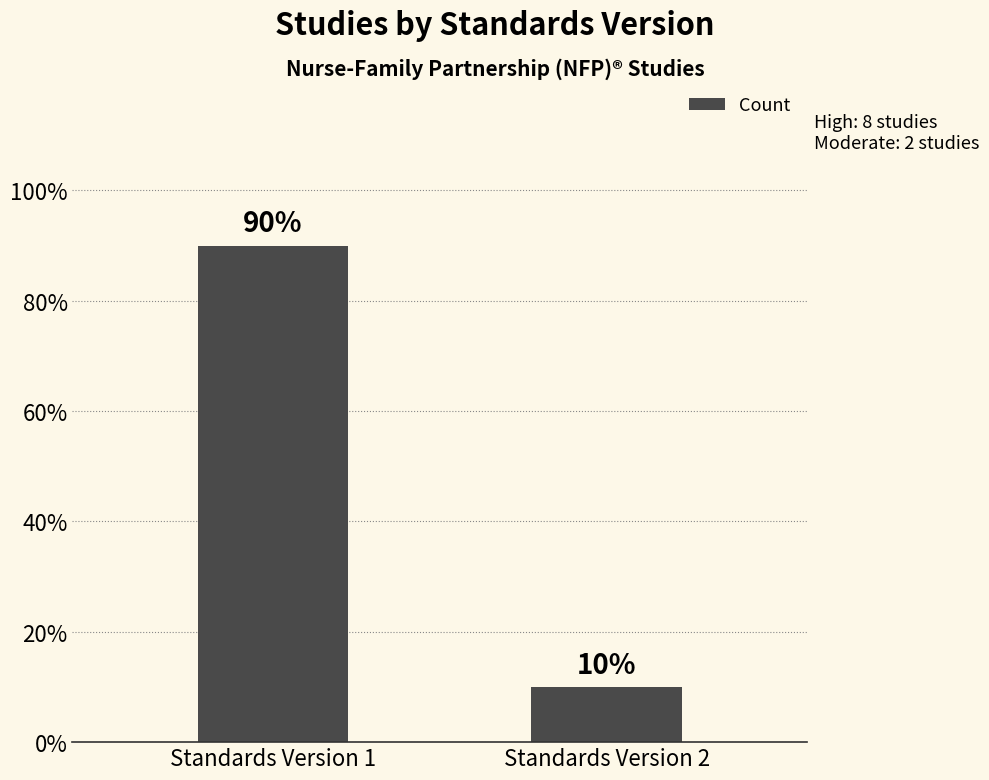

Which label corresponds to the largest value in the chart?

Standards Version 1